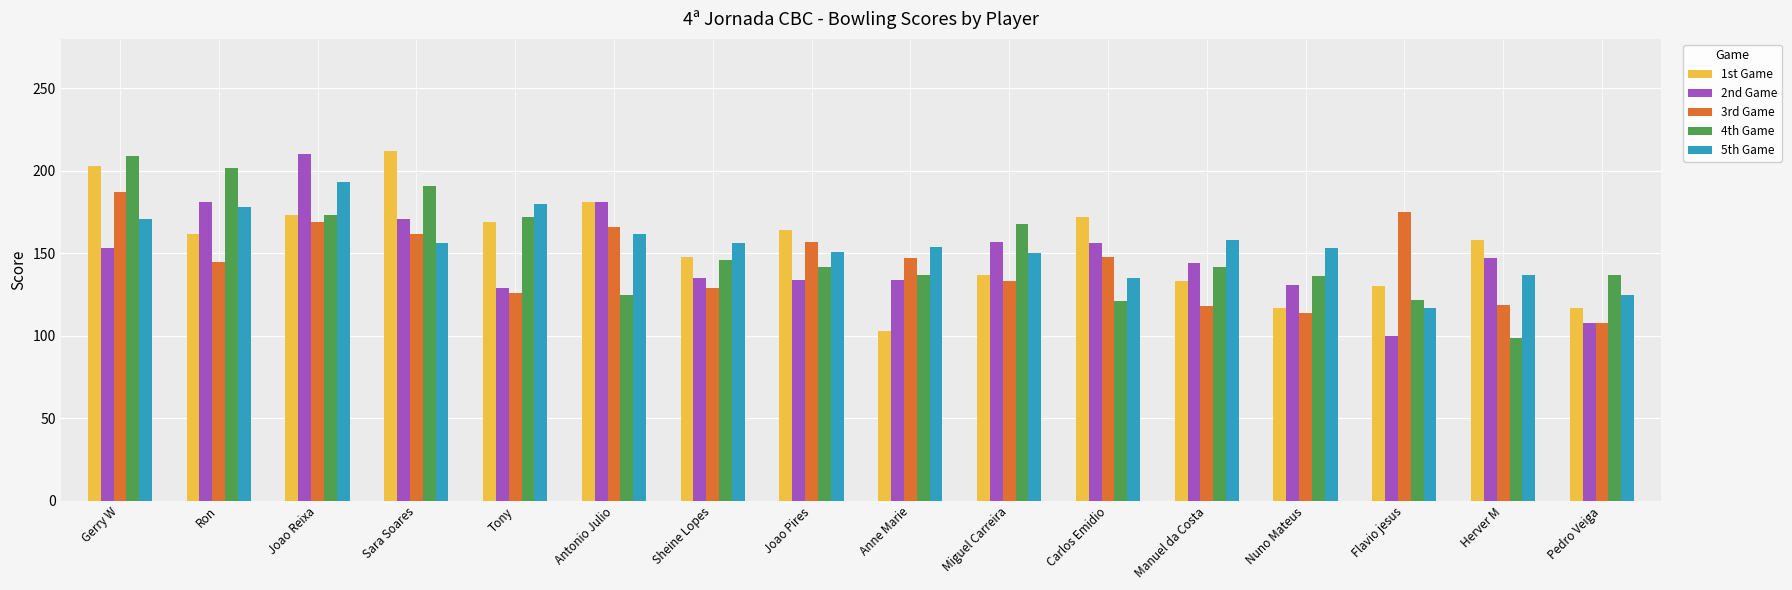

What is the sum of the 2nd Game values at Joao Reixa and Sheine Lopes?

345